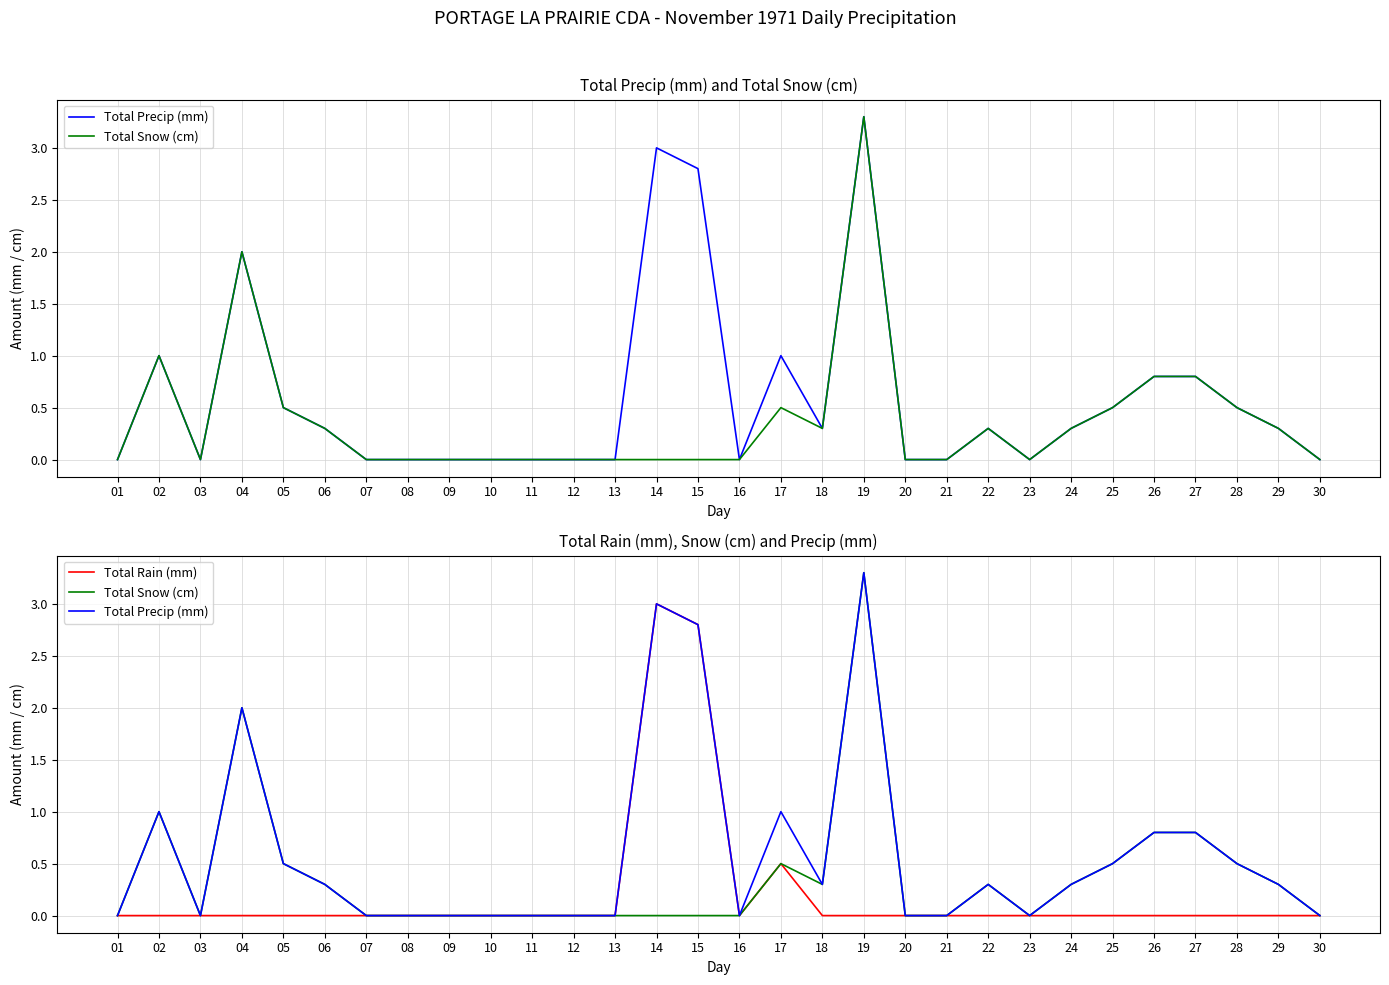

At which label does Total Rain (mm) reach its peak?

14